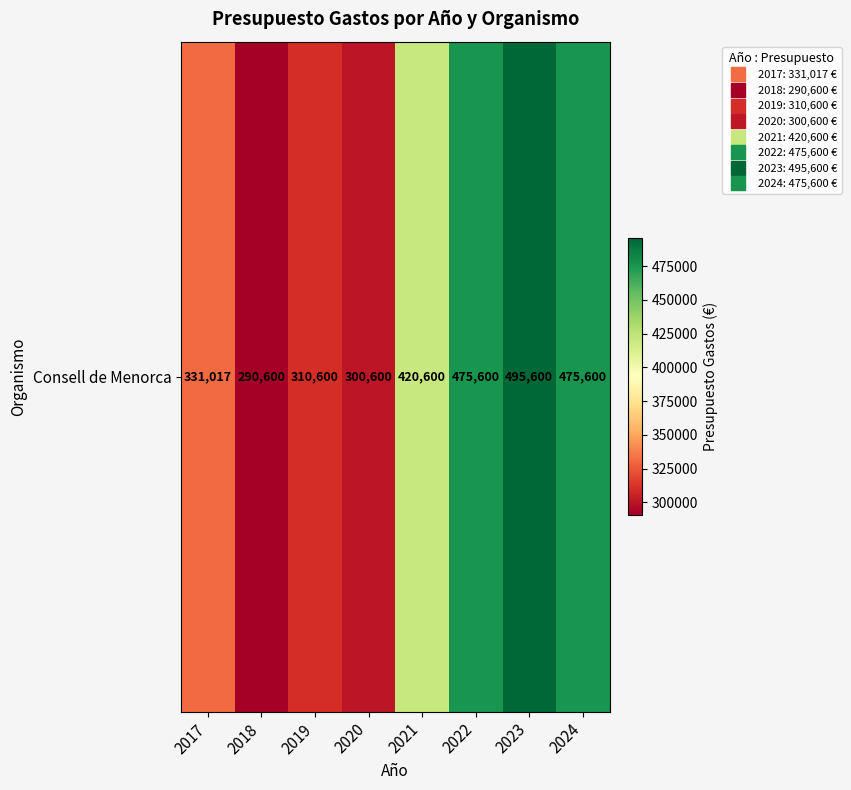

Reading left to right, what are all the values shown in this chart?

331016.9	290600.0	310600.0	300600.0	420600.0	475600.0	495600.0	475600.0